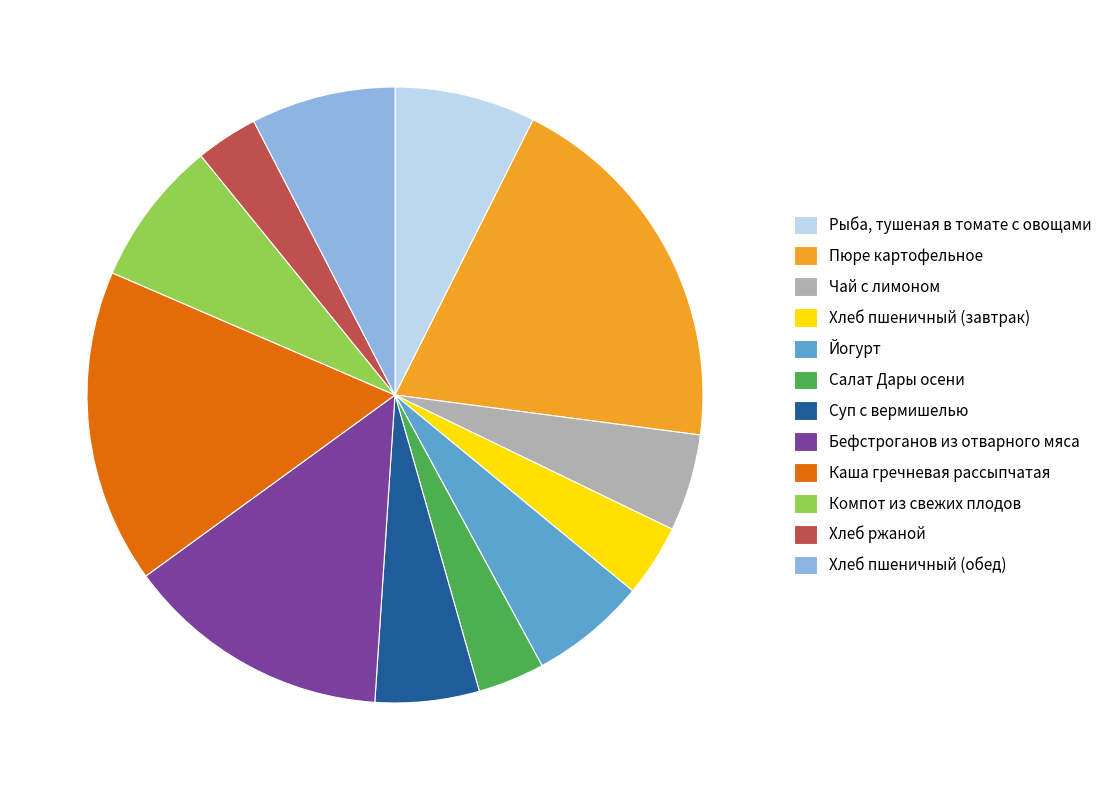

Count the number of slices in the pie.

12